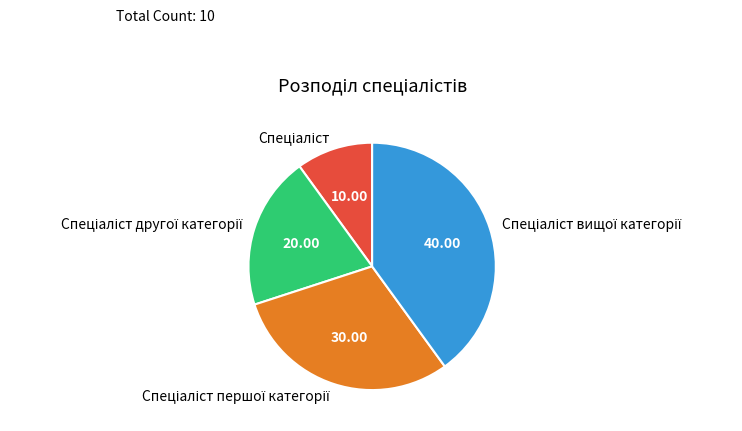

Is there any slice that represents more than half of the pie?

No